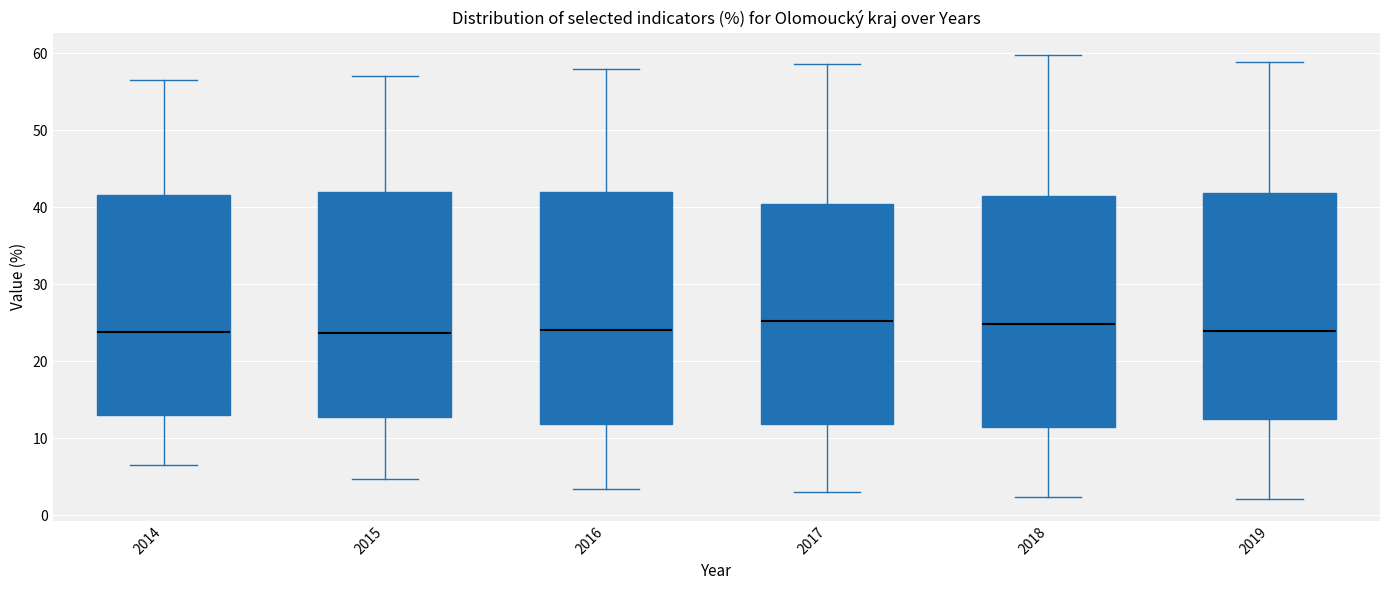

Reading left to right, transcribe this box plot: for each box, give where its median line is, the range the box spans, and where its two whiskers end, as read against the y-axis. The values are not printed on the chart, so give them approximately, as read against the axis.

2014: median 24, box 13 to 42, whiskers 6 to 57
2015: median 24, box 13 to 42, whiskers 5 to 57
2016: median 24, box 12 to 42, whiskers 3 to 58
2017: median 25, box 12 to 40, whiskers 3 to 59
2018: median 25, box 12 to 41, whiskers 2 to 60
2019: median 24, box 12 to 42, whiskers 2 to 59